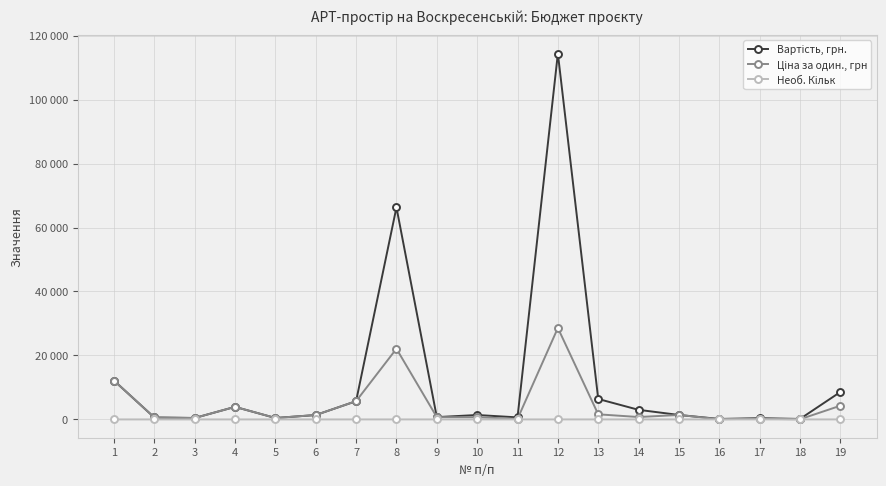

Does the chart have visible grid lines?

Yes